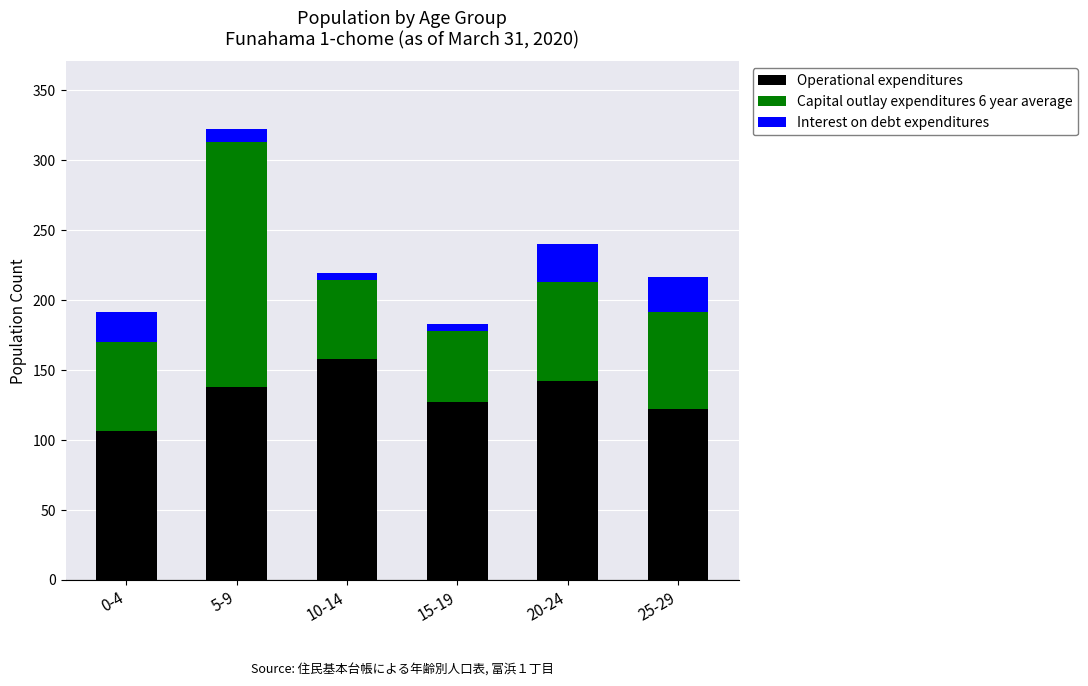

What is the average value of the Operational expenditures series?

132